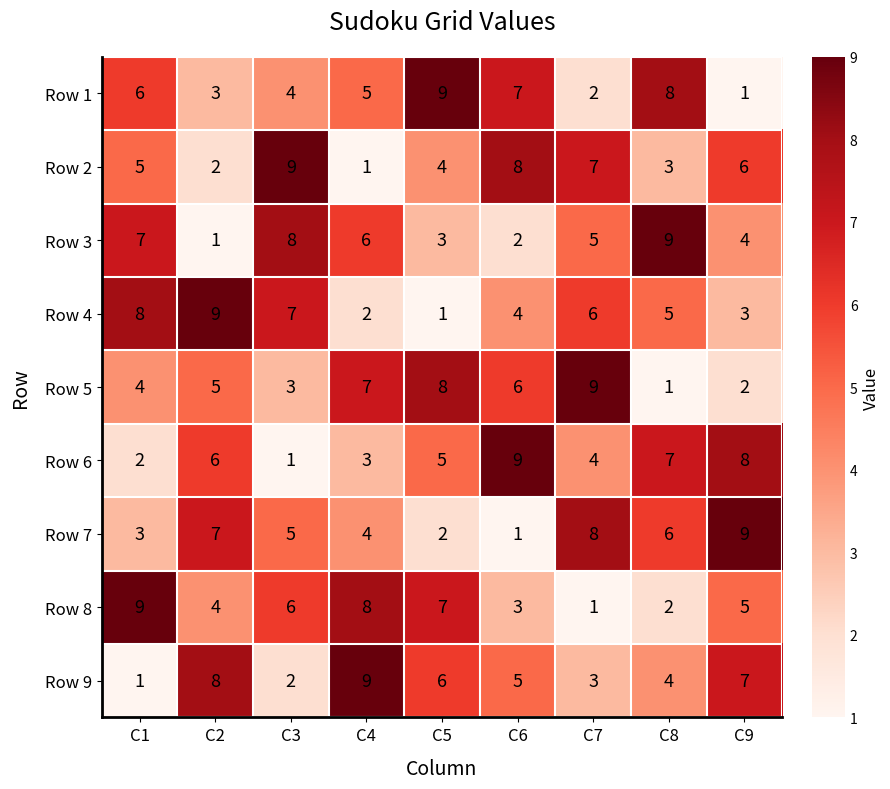

How many series are shown in this chart?

9